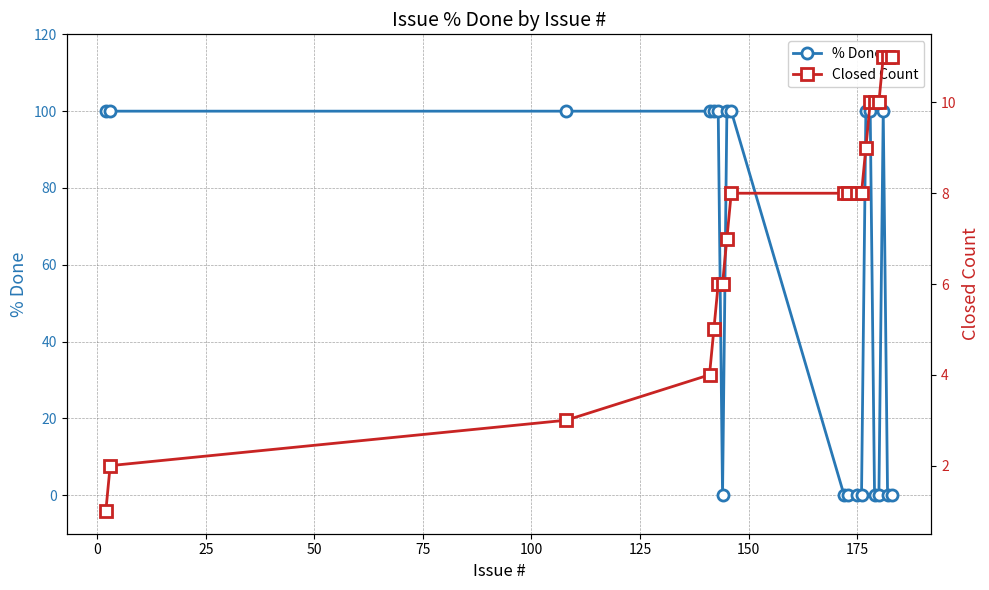

What is the value of the % Done point at the 9th from the left?

100